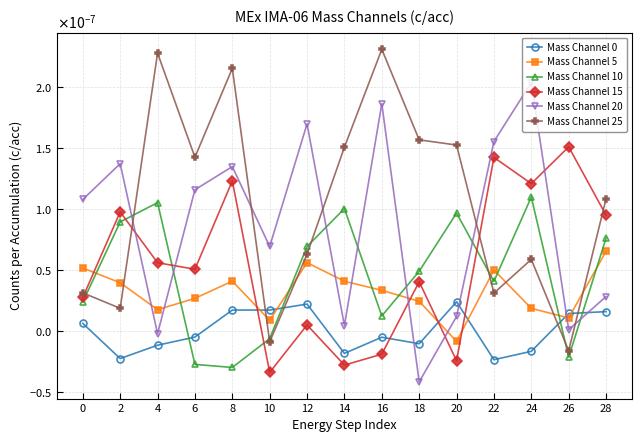

Which series has the largest total across all categories?

Mass Channel 25